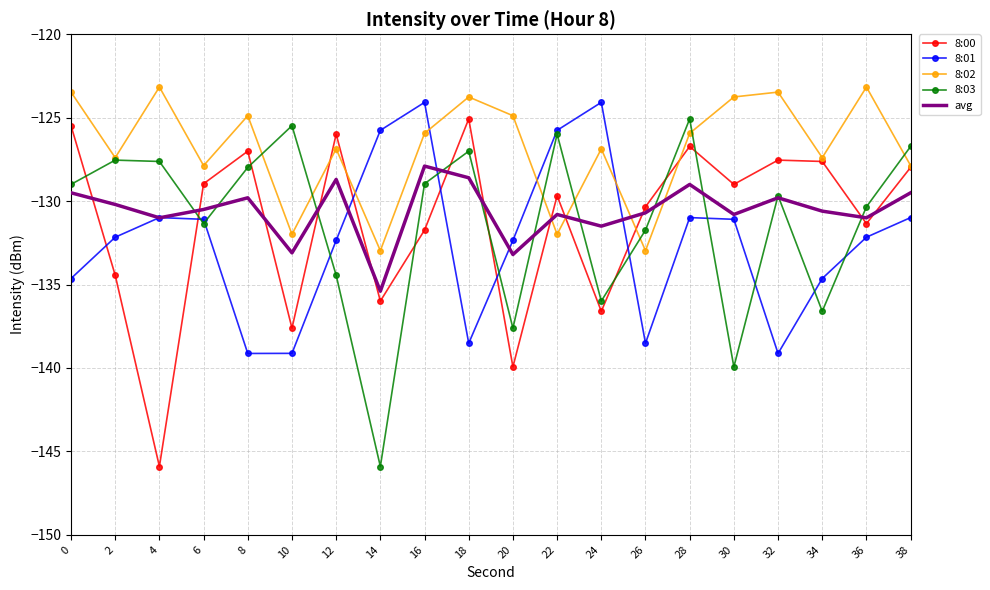

How many times do avg and 8:02 cross each other?

4